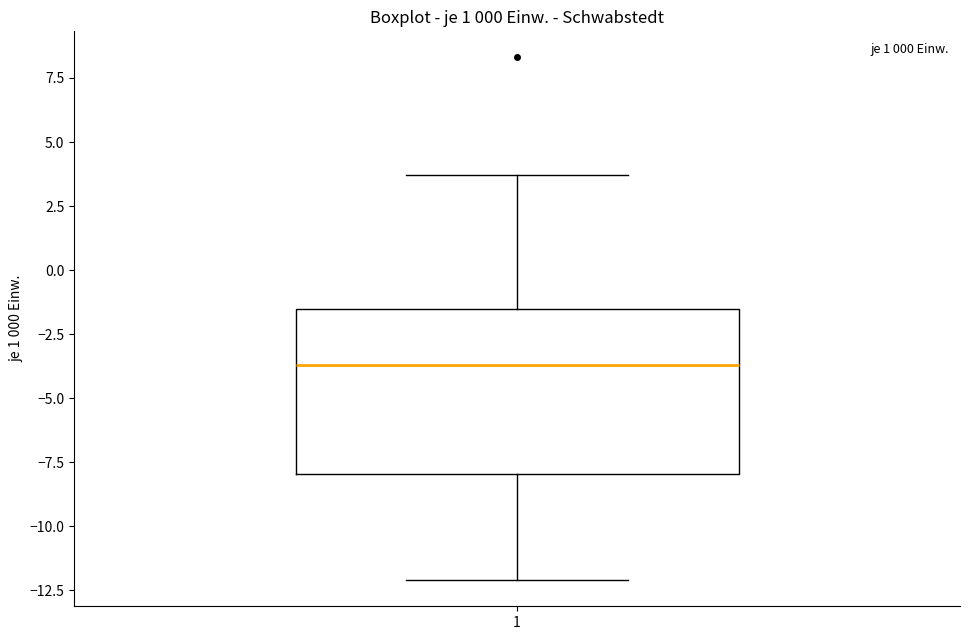

Read this box plot against the y-axis: the position of the median line, the range covered by the box, and the ends of both whiskers. The values are not printed on the chart, so give them approximately, as read against the axis.

median -3.5, box -8.0 to -1.5, whiskers -12.0 to 3.5